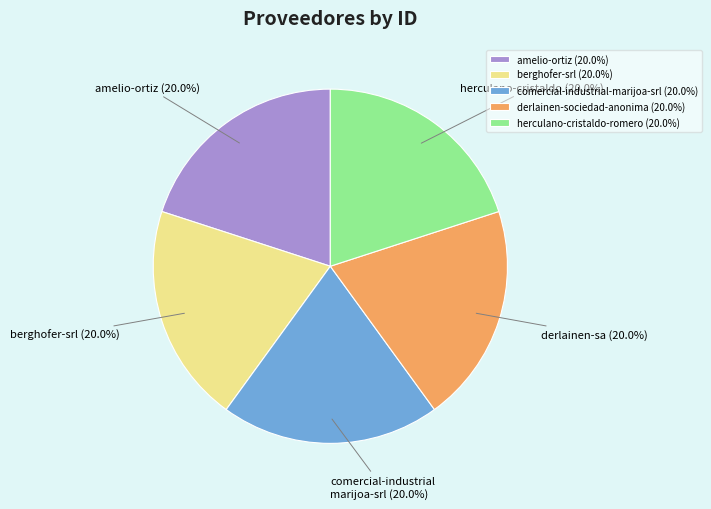

What is the total percentage of berghofer-srl (20.0%) and derlainen-sociedad-anonima (20.0%)?

40.0%